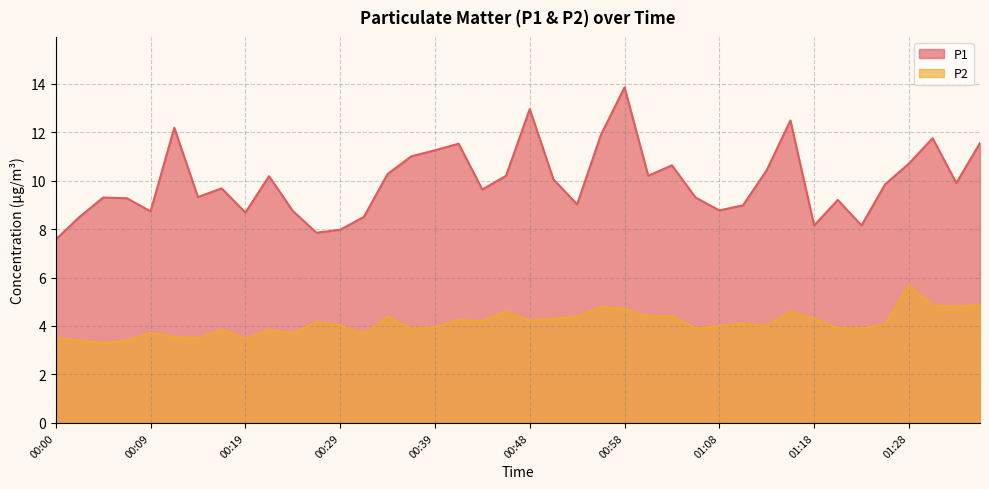

What is the difference between the P1 values at 00:29 and 01:13?

2.5